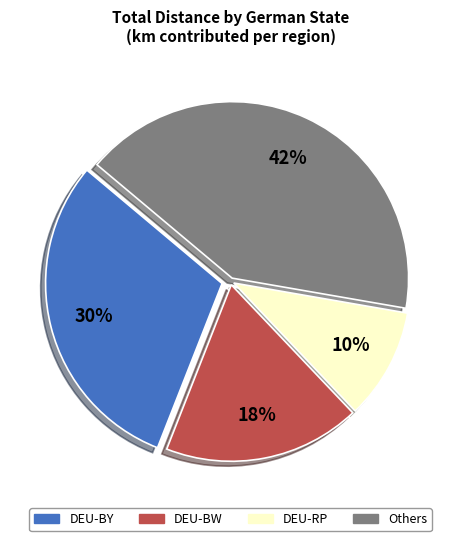

Count the number of slices in the pie.

4